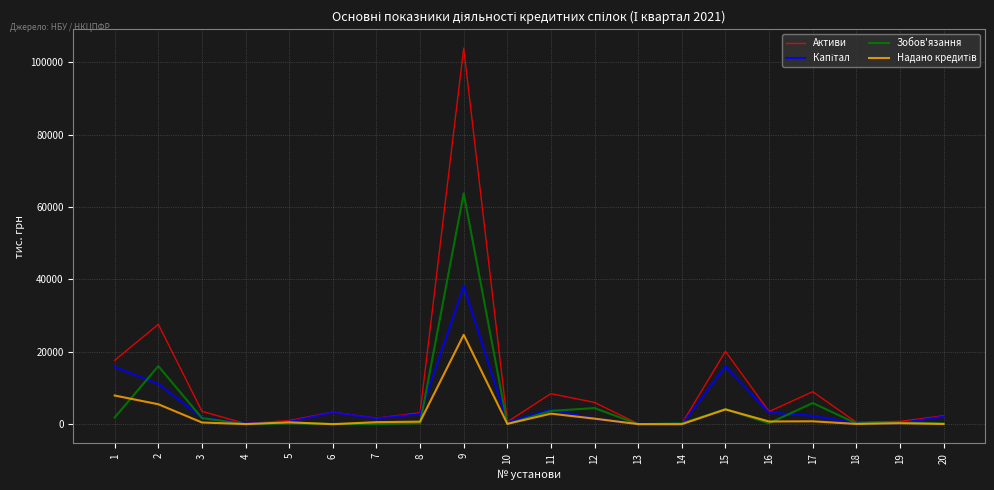

Which series has the largest total across all categories?

Активи